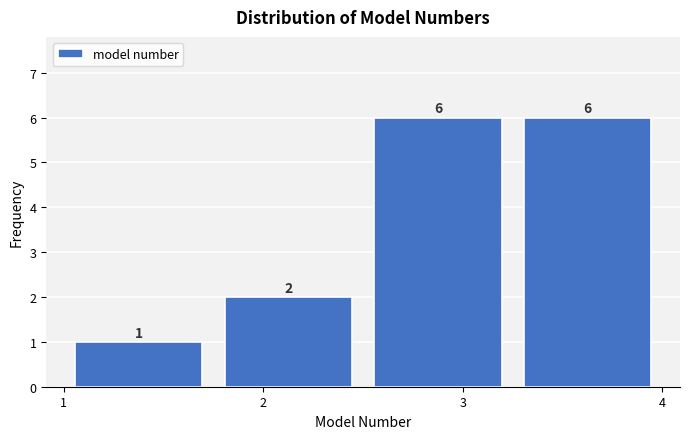

Reading left to right, transcribe this chart: for each bar, give the range it covers on the x-axis and its height. The bar edges are not printed on the chart, so give them approximately, as read against the axis.

1.00 to 1.75: 1
1.75 to 2.50: 2
2.50 to 3.25: 6
3.25 to 4.00: 6